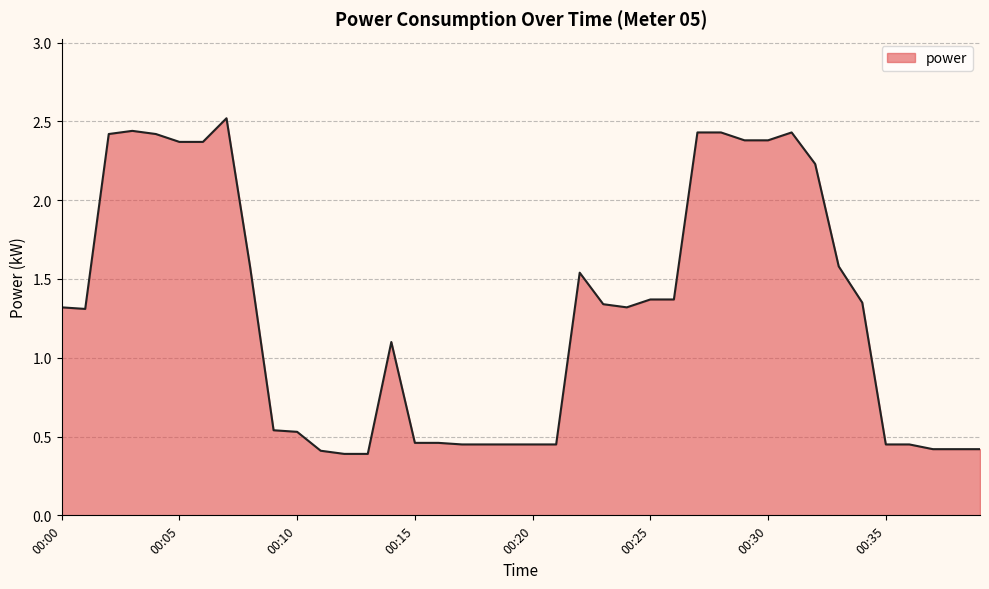

What is the smallest value displayed?

0.4